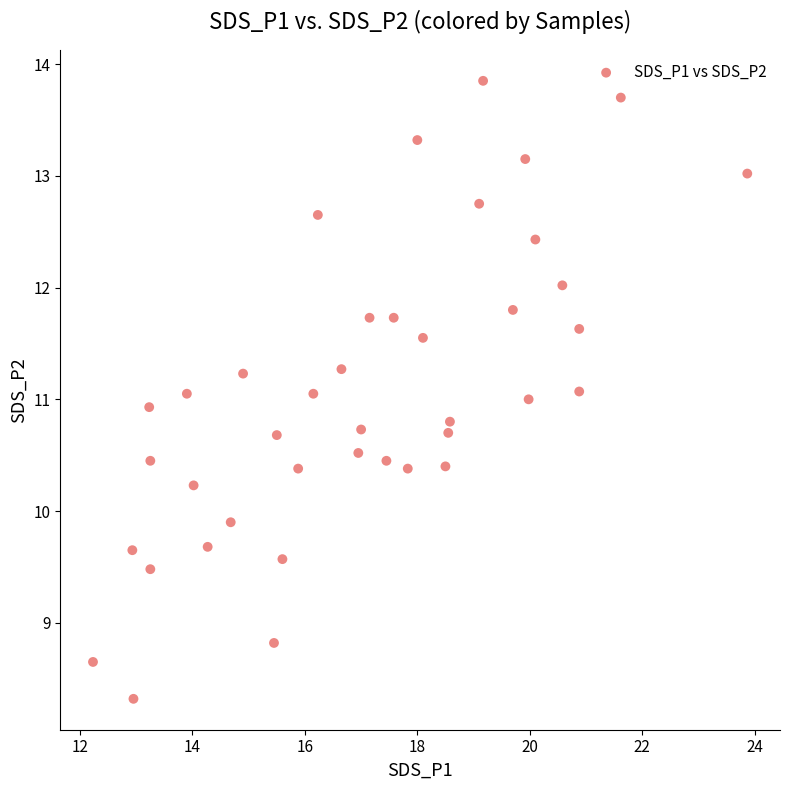

What is the range of X values (max minus min)?

11.6